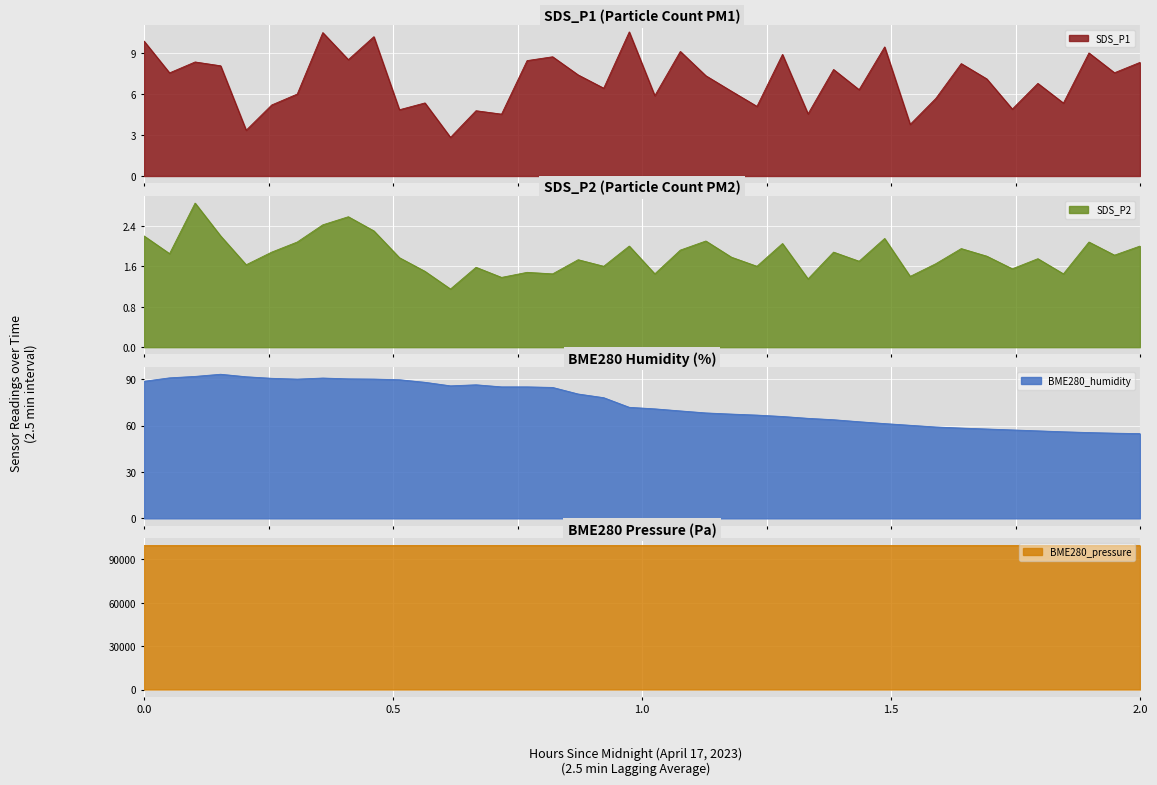

What is the highest value of the SDS_P1 series?

10.6